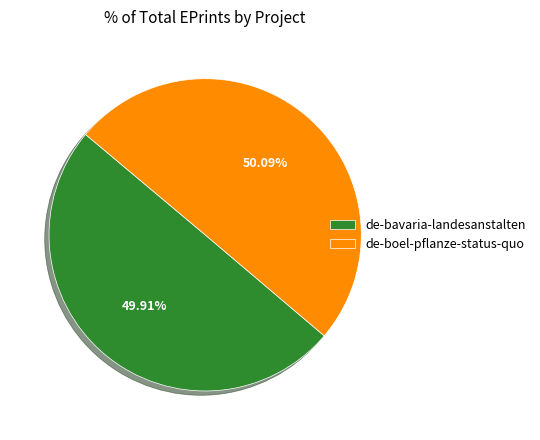

Is it true that de-bavaria-landesanstalten is 16% of the pie?

False